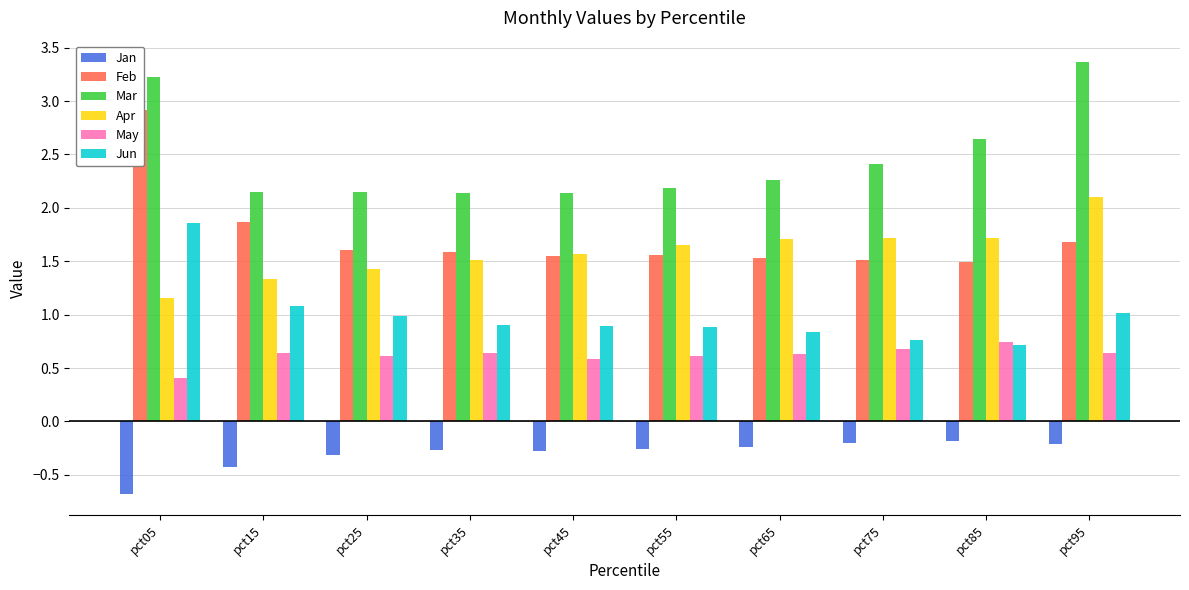

What is the value of the Apr bar at the 5th from the left?

1.6